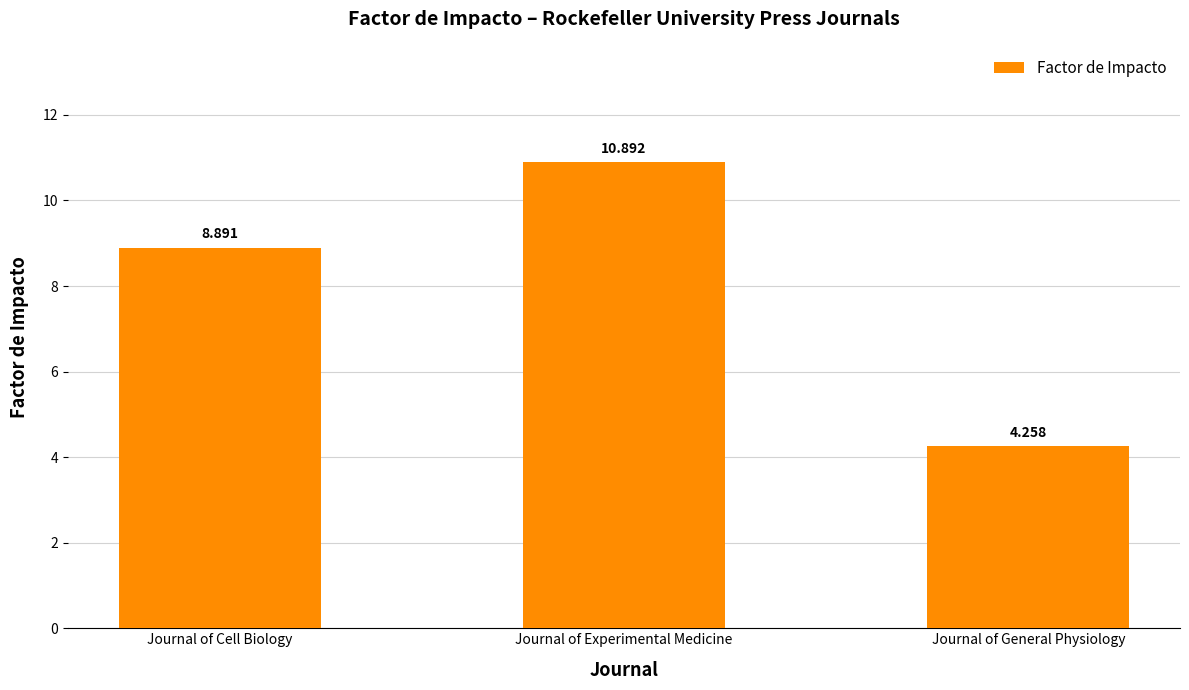

Does the chart contain stacked bars?

No